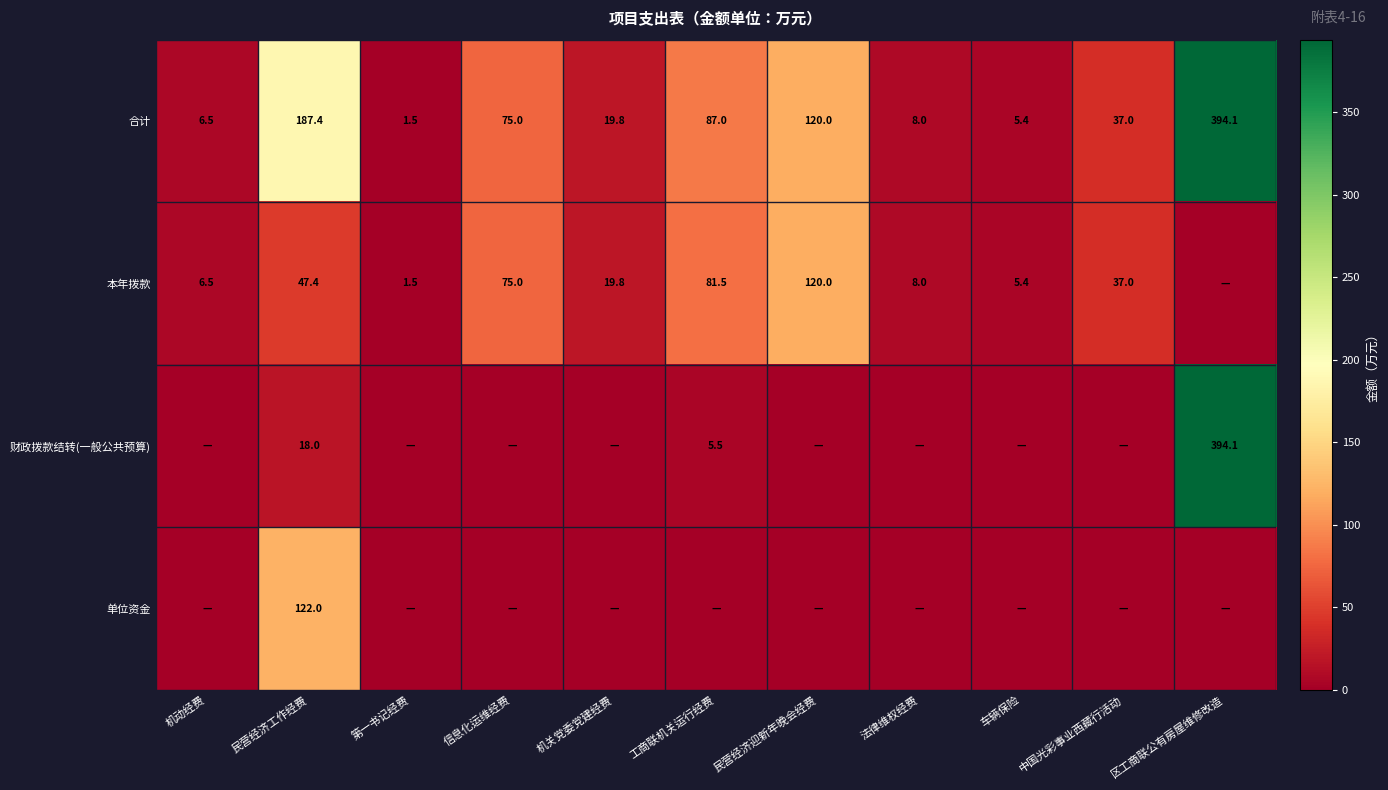

Is it true that 合计 equals 35.0 at 机关党委党建经费?

False